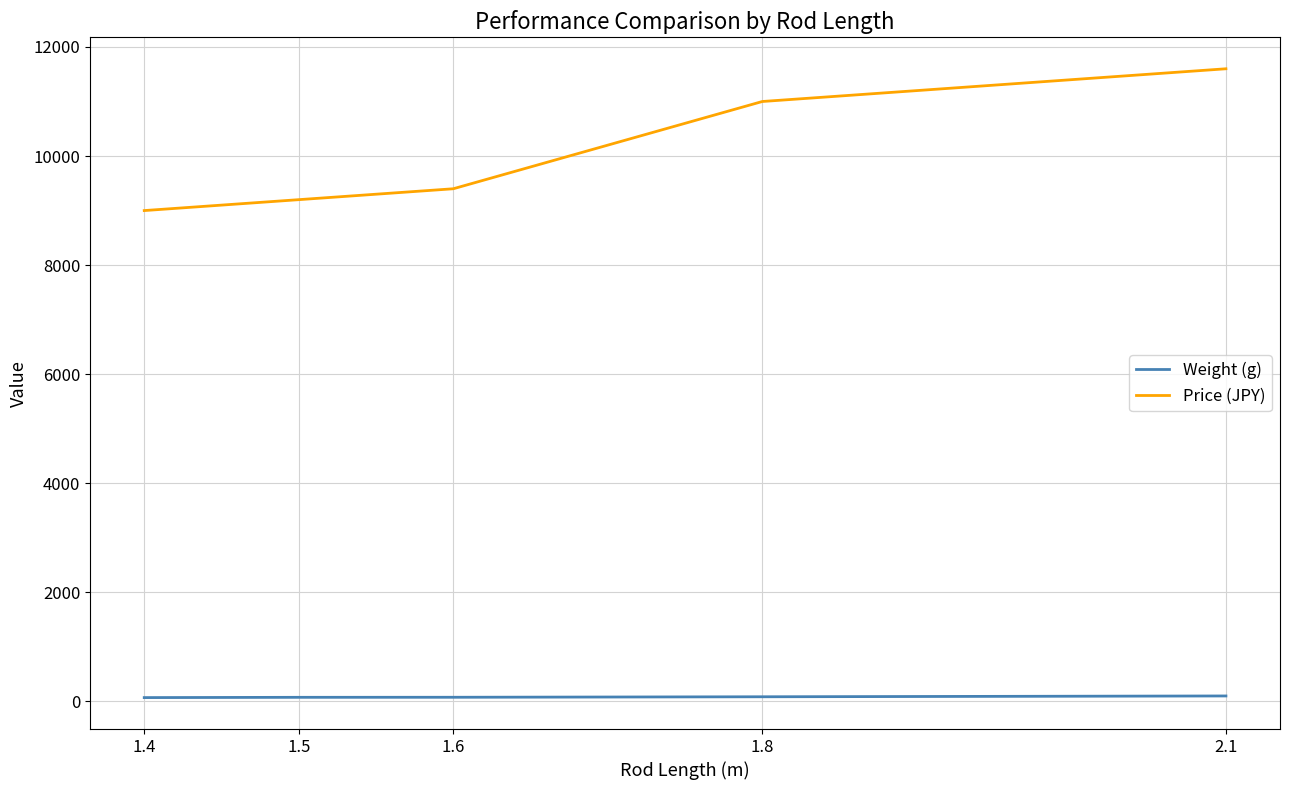

Rank the series at 1.5 from lowest to highest value.

Weight (g), Price (JPY)